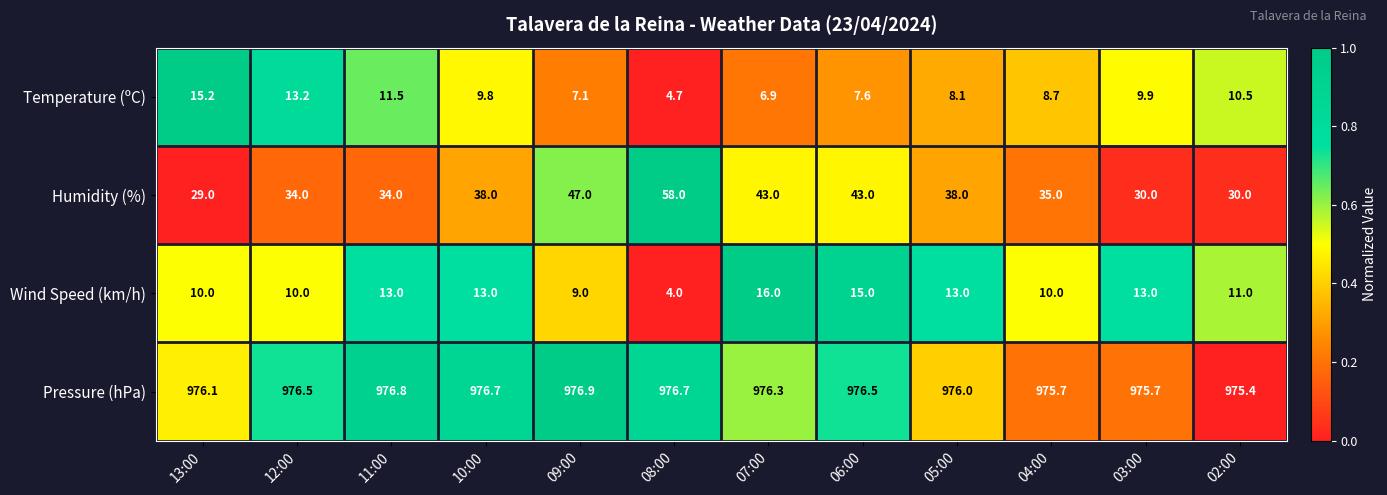

Which series changed the most between 12:00 and 07:00?

Humidity (%)